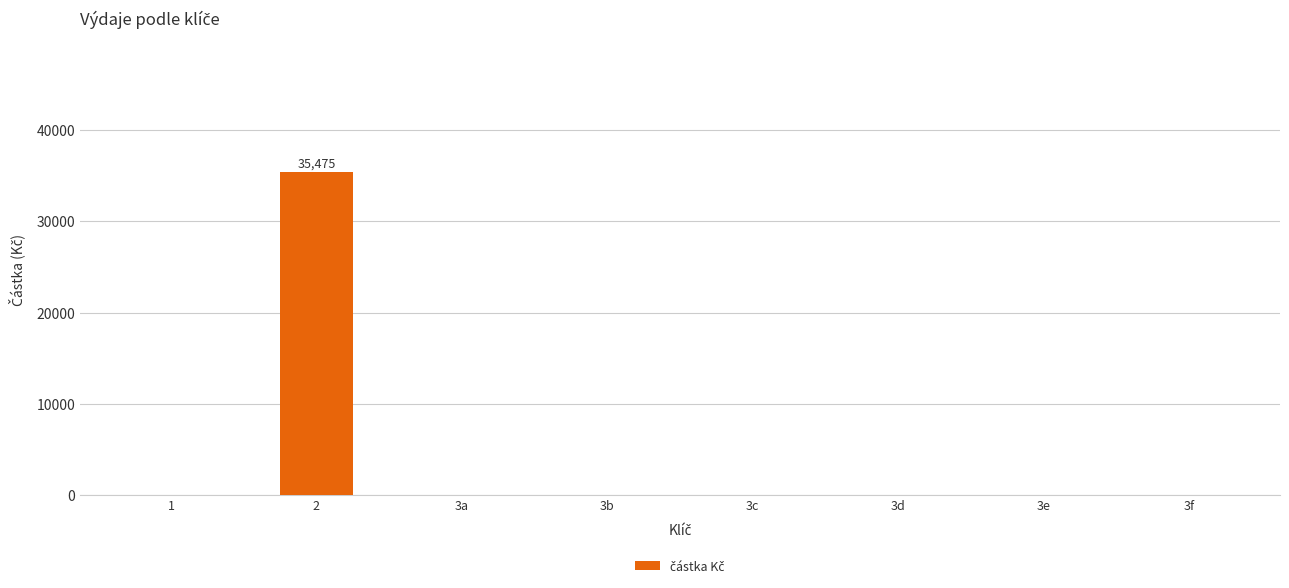

Reading left to right, transcribe all the data shown in this chart.

0	35475	0	0	0	0	0	0